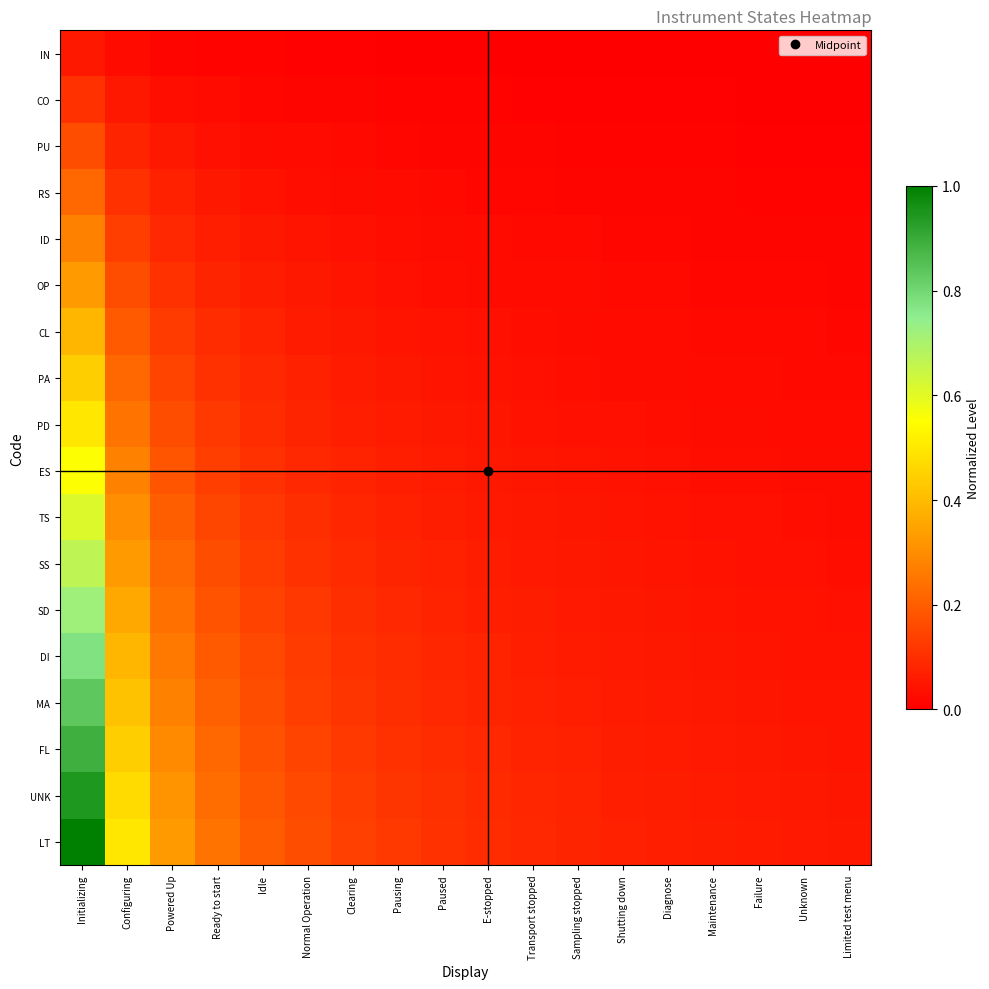

At which category does the chart reach its peak across all series?

Initializing